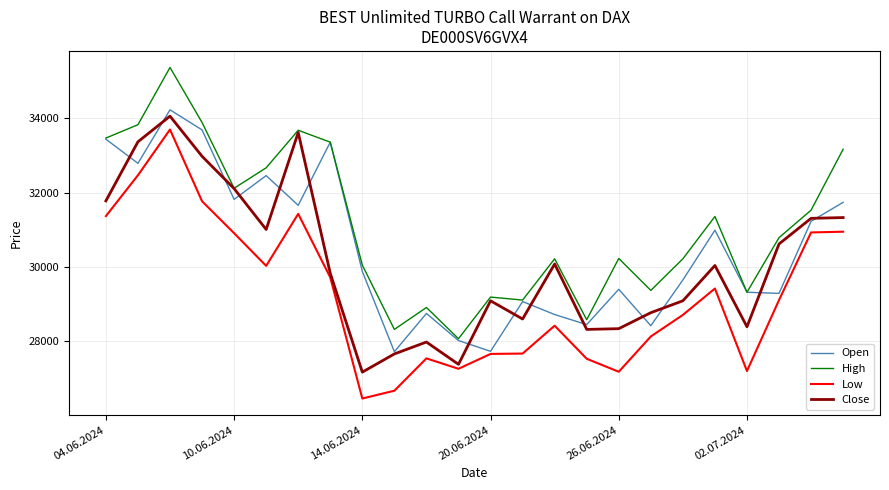

What is the lowest value of the High series?

28065